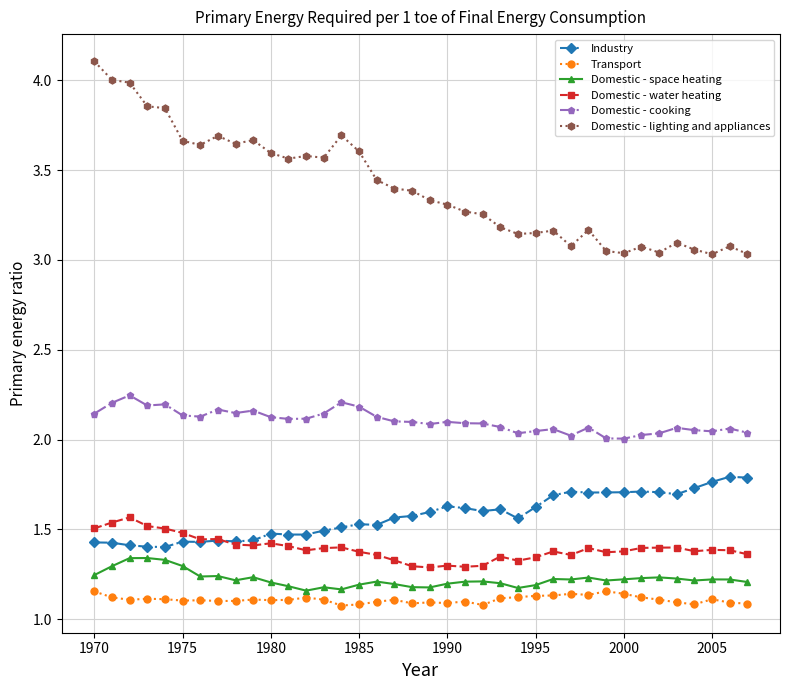

Count the Domestic - space heating values in the range 1 to 2.

38